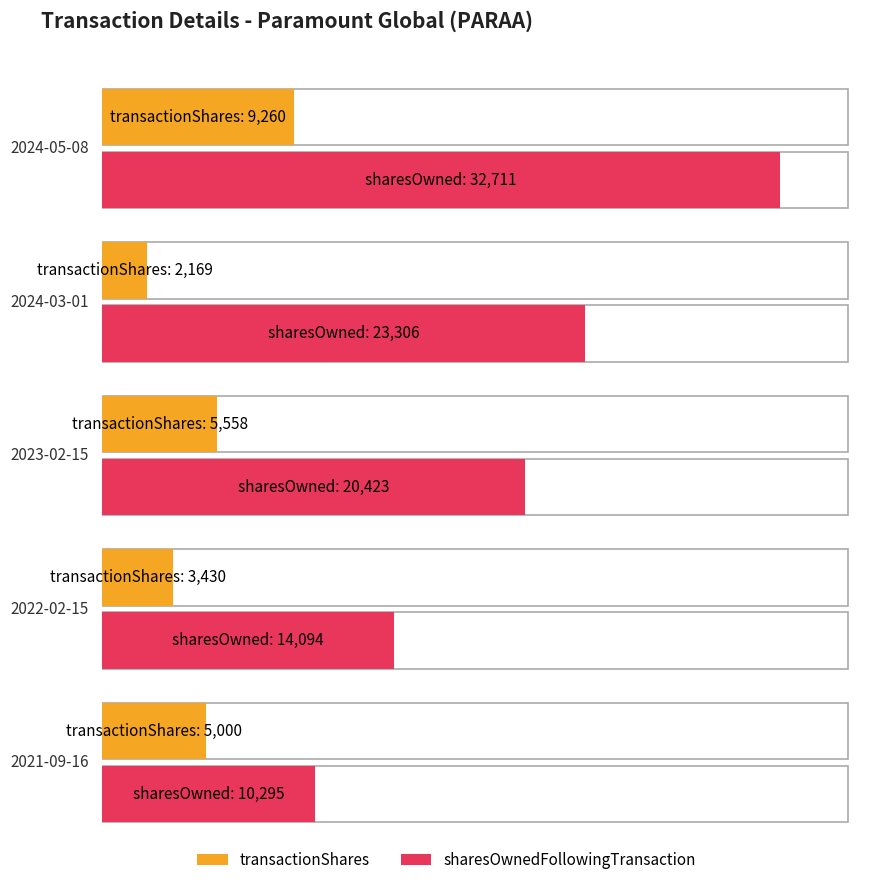

What is the label of the 5th bar from the left?

2021-09-16